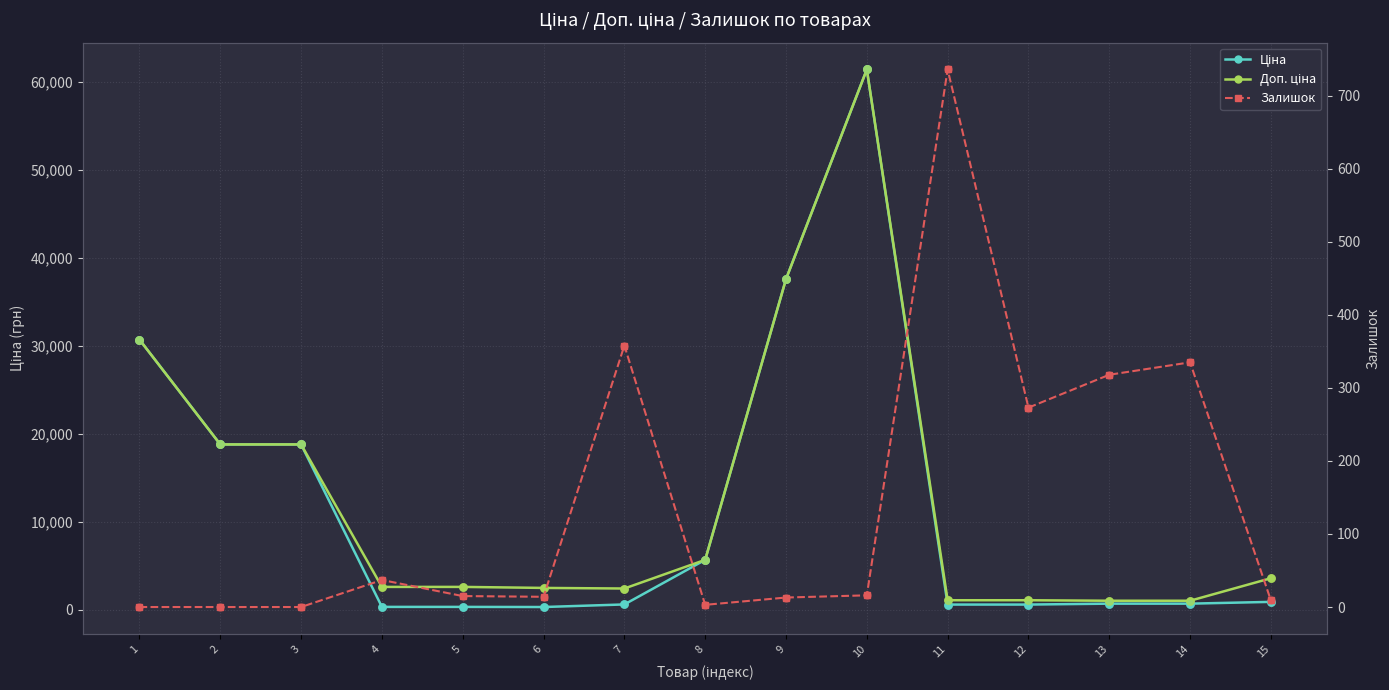

What are all the series names shown in the legend?

Ціна, Доп. ціна, Залишок